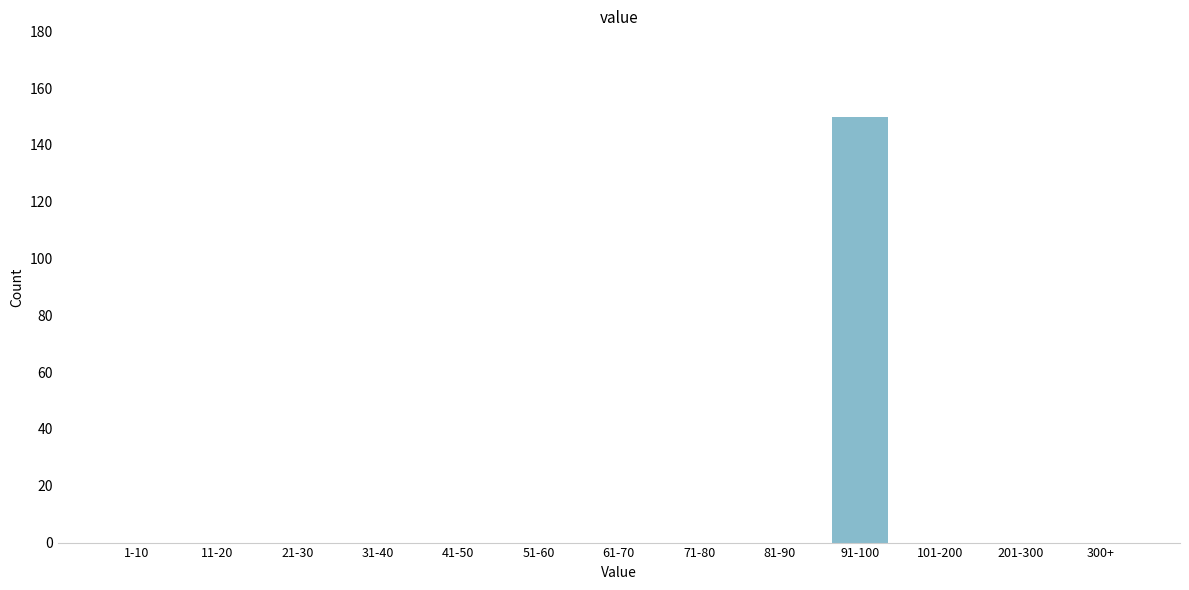

Reading left to right, transcribe all the data shown in this chart.

1-10=0	11-20=0	21-30=0	31-40=0	41-50=0	51-60=0	61-70=0	71-80=0	81-90=0	91-100=150	101-200=0	201-300=0	300+=0